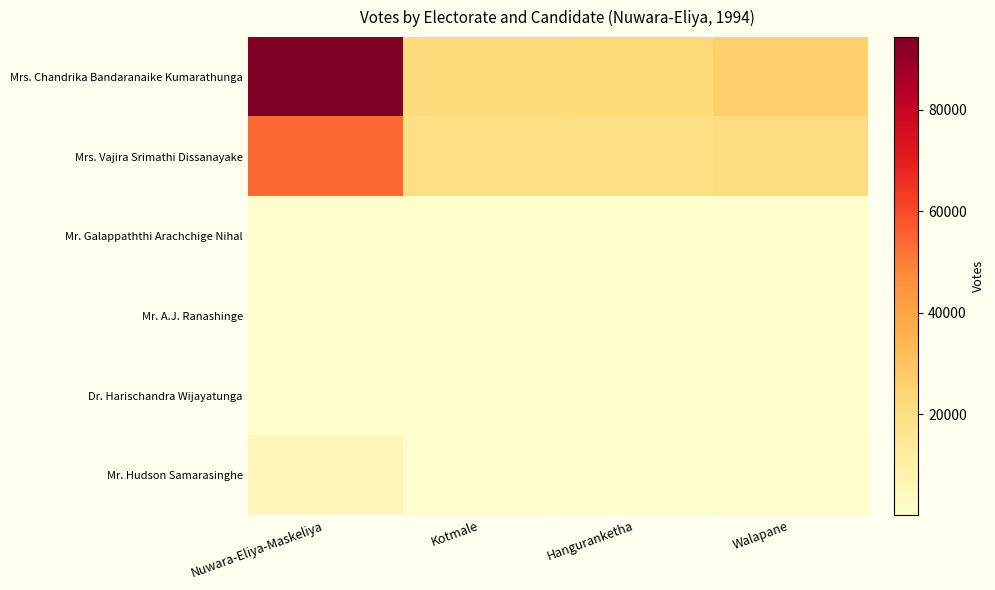

What is the difference between the highest and lowest values at Nuwara-Eliya-Maskeliya?

93672